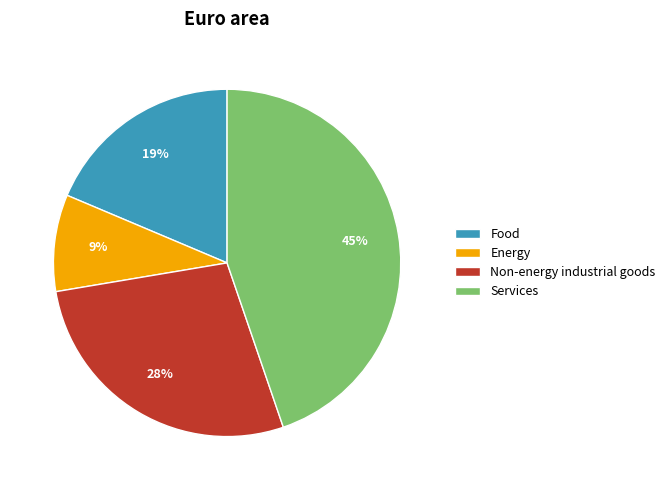

Combined, do Services and Energy account for over 50%?

Yes